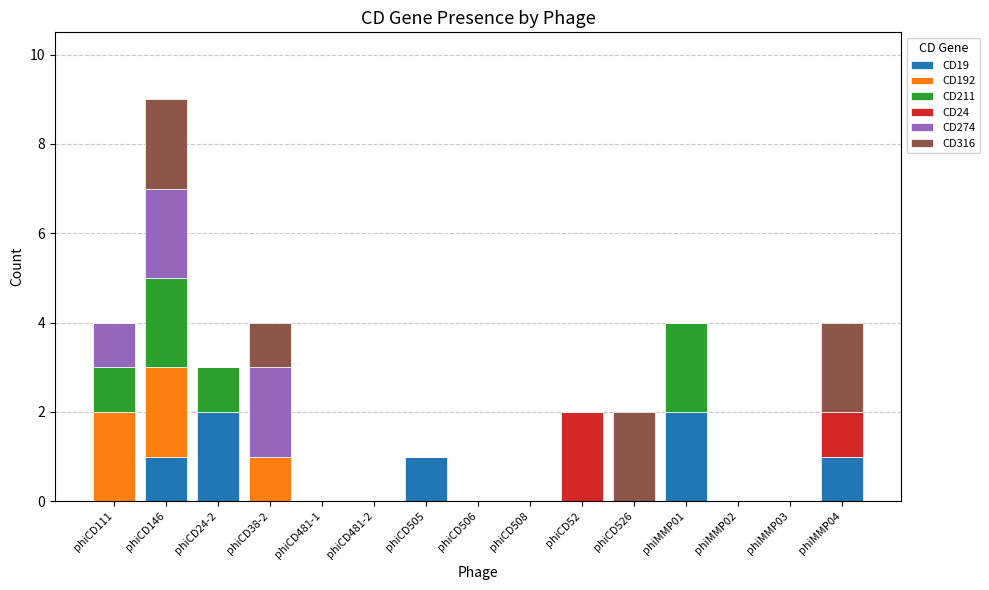

What is the total value across all series at phiCD38-2?

4